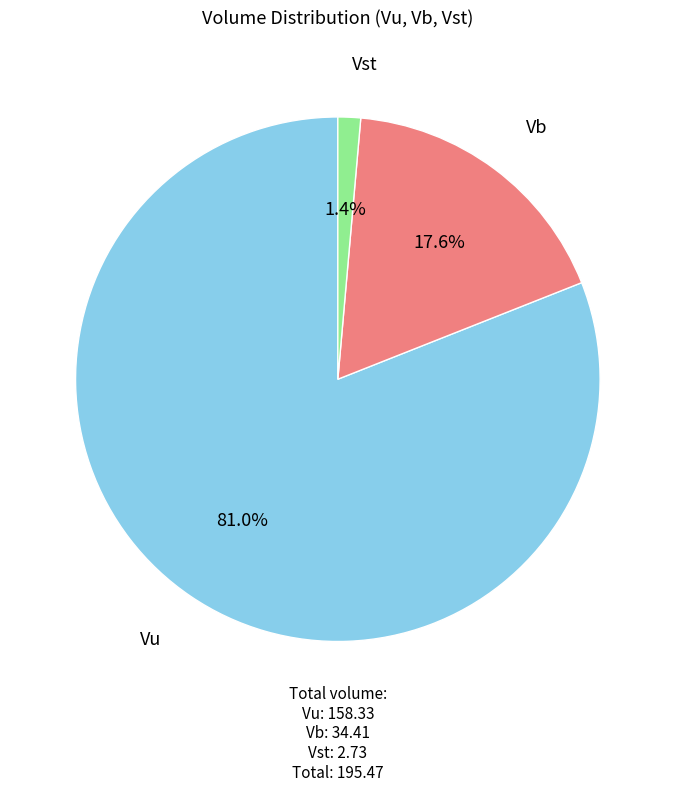

How many slices are in this pie chart?

3